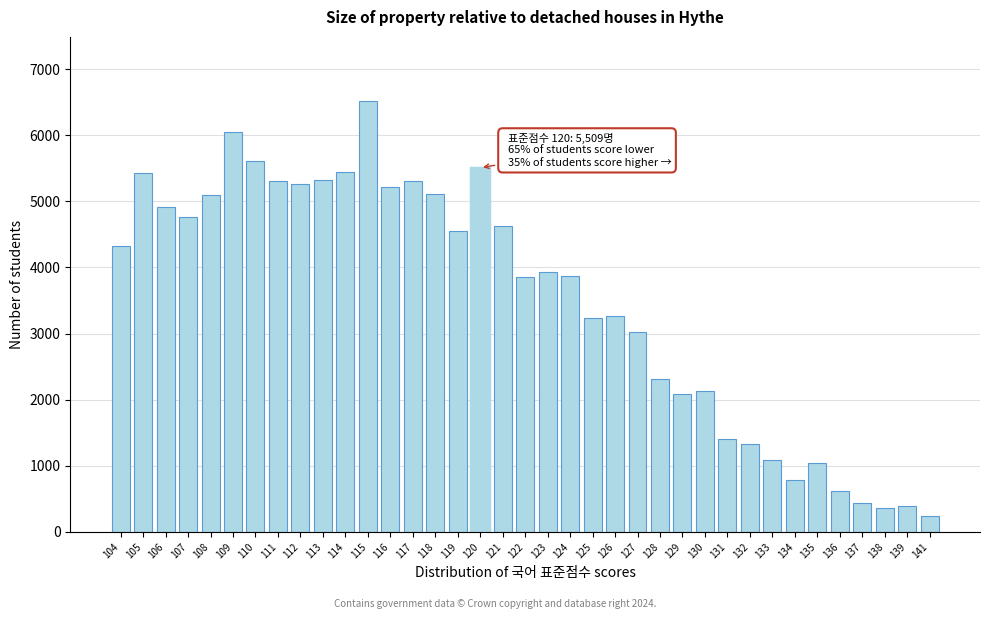

What is the minimum value shown in the chart?

238